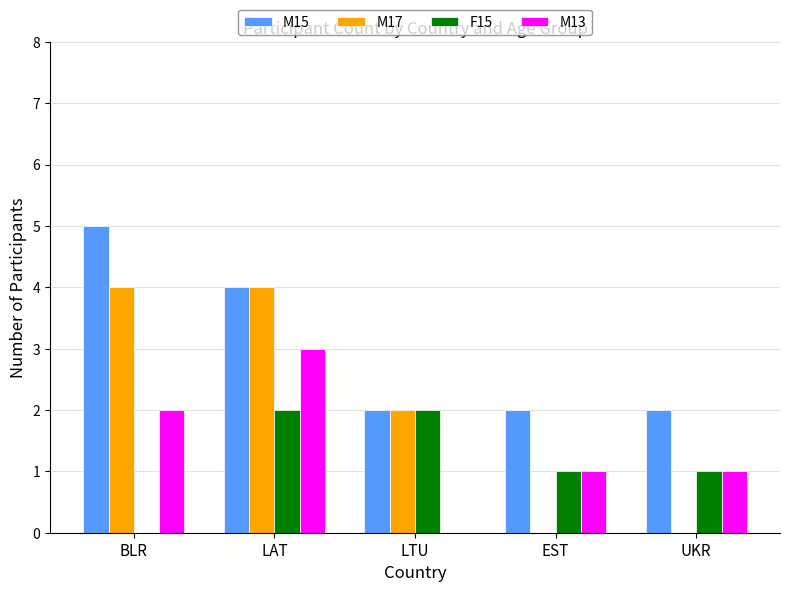

Read the M15 value at LAT.

4